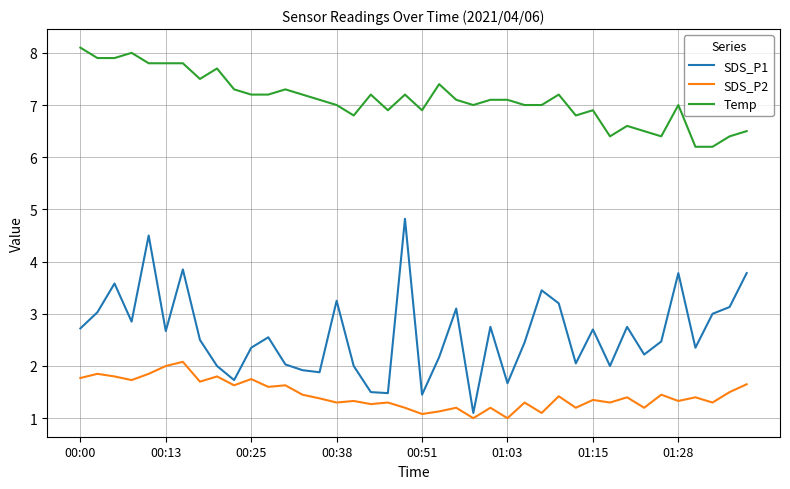

What is the minimum value shown in the chart?

1.0